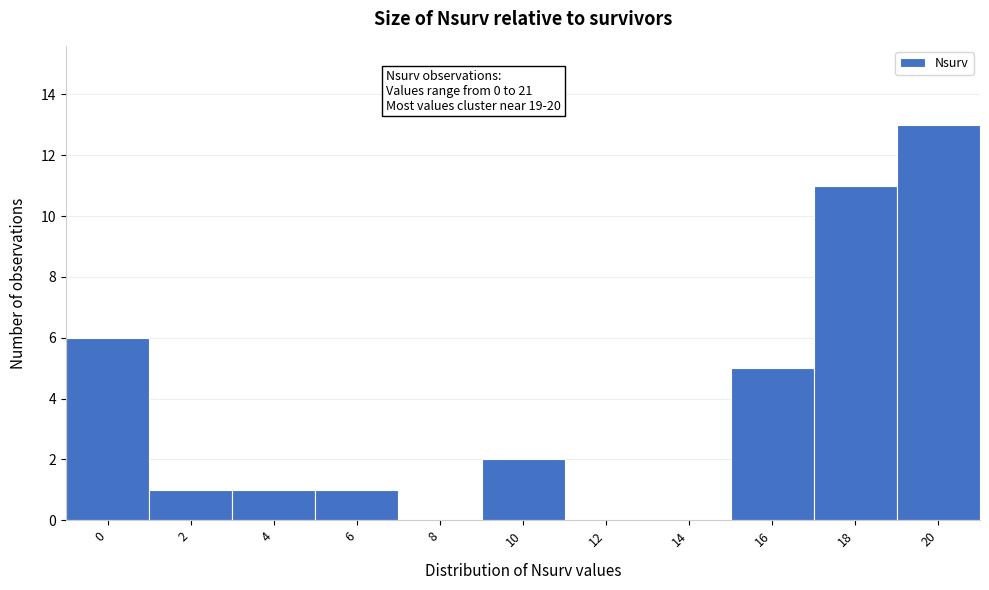

Reading right to left, extract all data points from this chart.

20=13	18=11	16=5	14=0	12=0	10=2	8=0	6=1	4=1	2=1	0=6